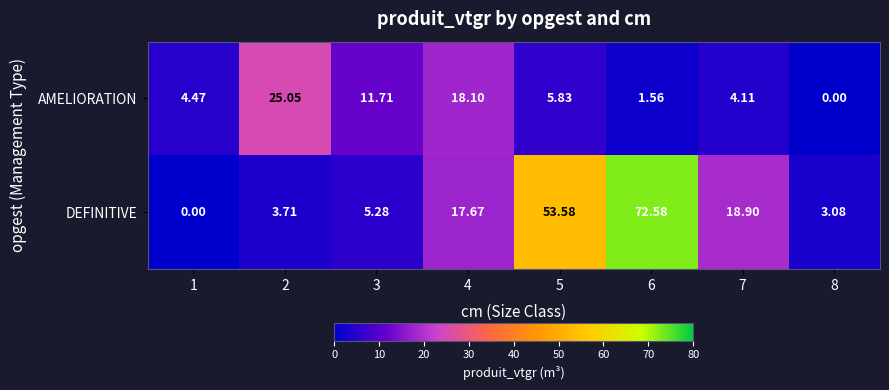

Rank the series by their maximum value, from highest to lowest.

DEFINITIVE, AMELIORATION